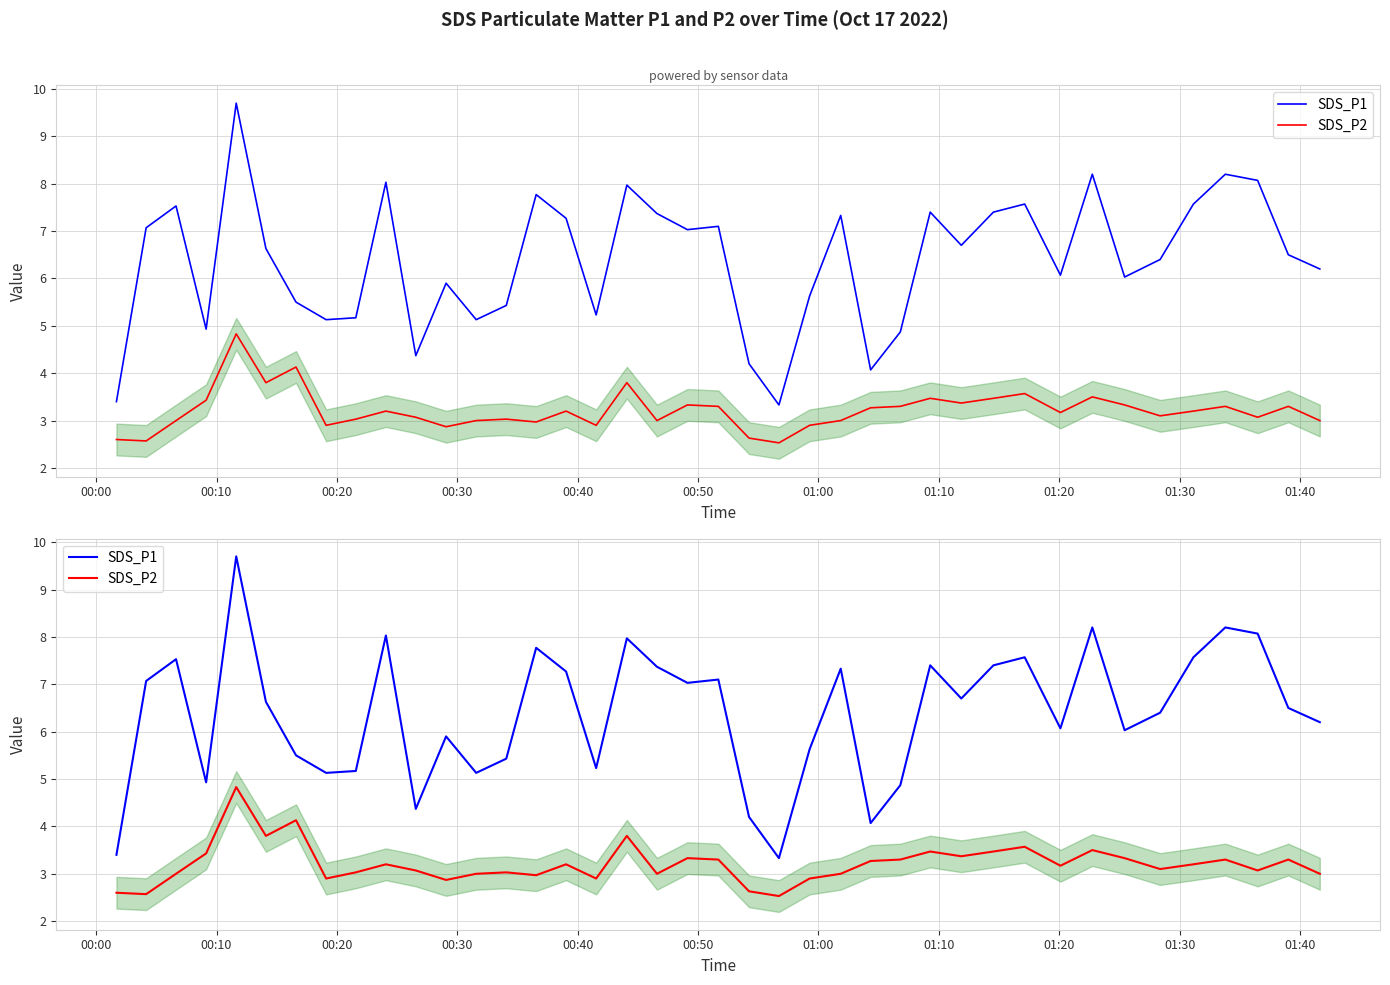

Which series has the widest spread of values?

SDS_P1